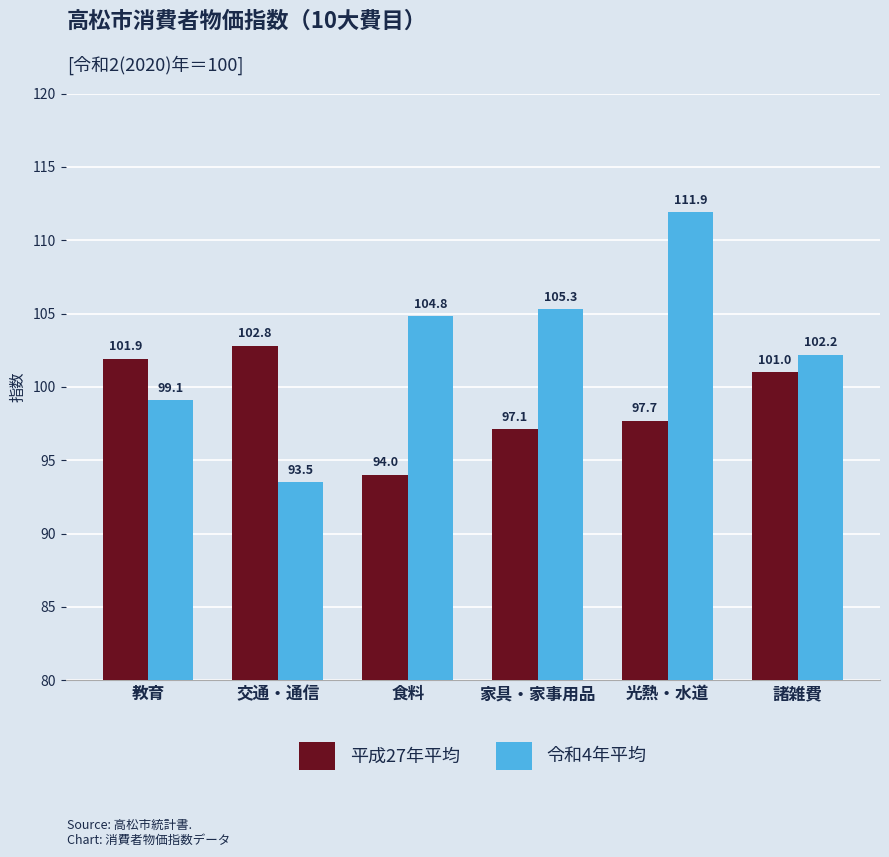

What position from the right is 家具・家事用品?

3